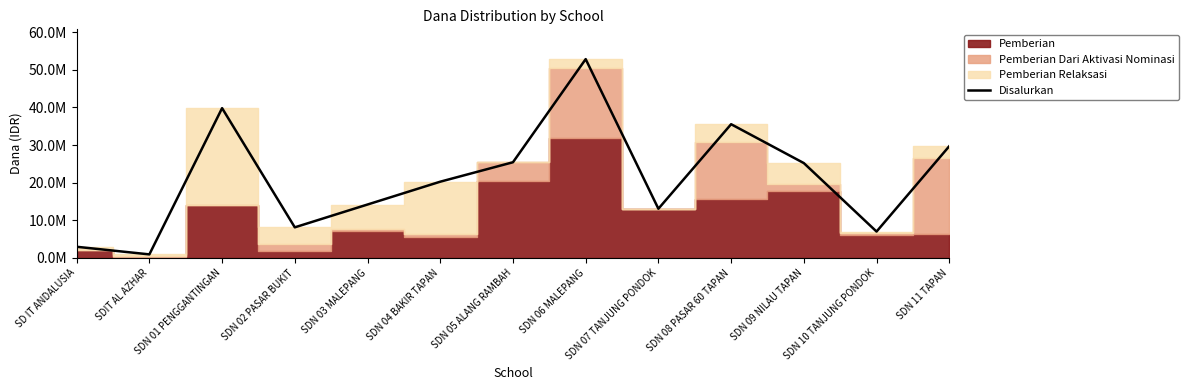

What is the difference between the maximum and minimum values?

51975000